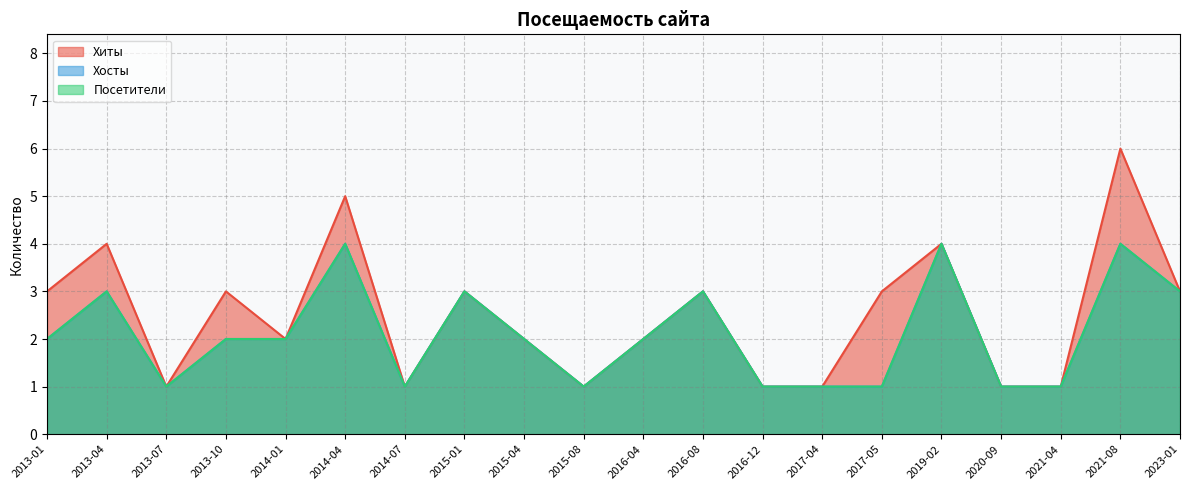

Where does the Хиты series first go above 3?

2013-04